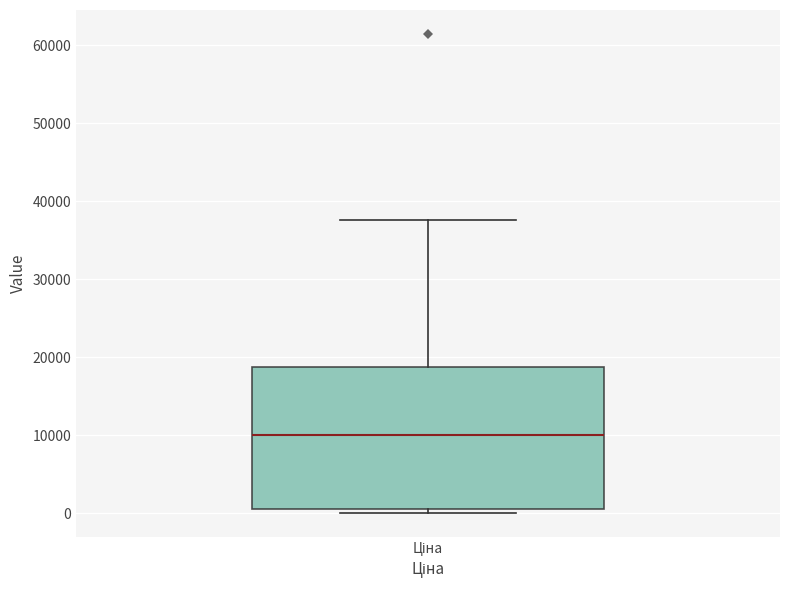

Transcribe this box plot: give where the median line is, the range the box spans, and where the two whiskers end, as read against the y-axis. The values are not printed on the chart, so give them approximately, as read against the axis.

median 10000, box 1000 to 19000, whiskers 0 to 38000